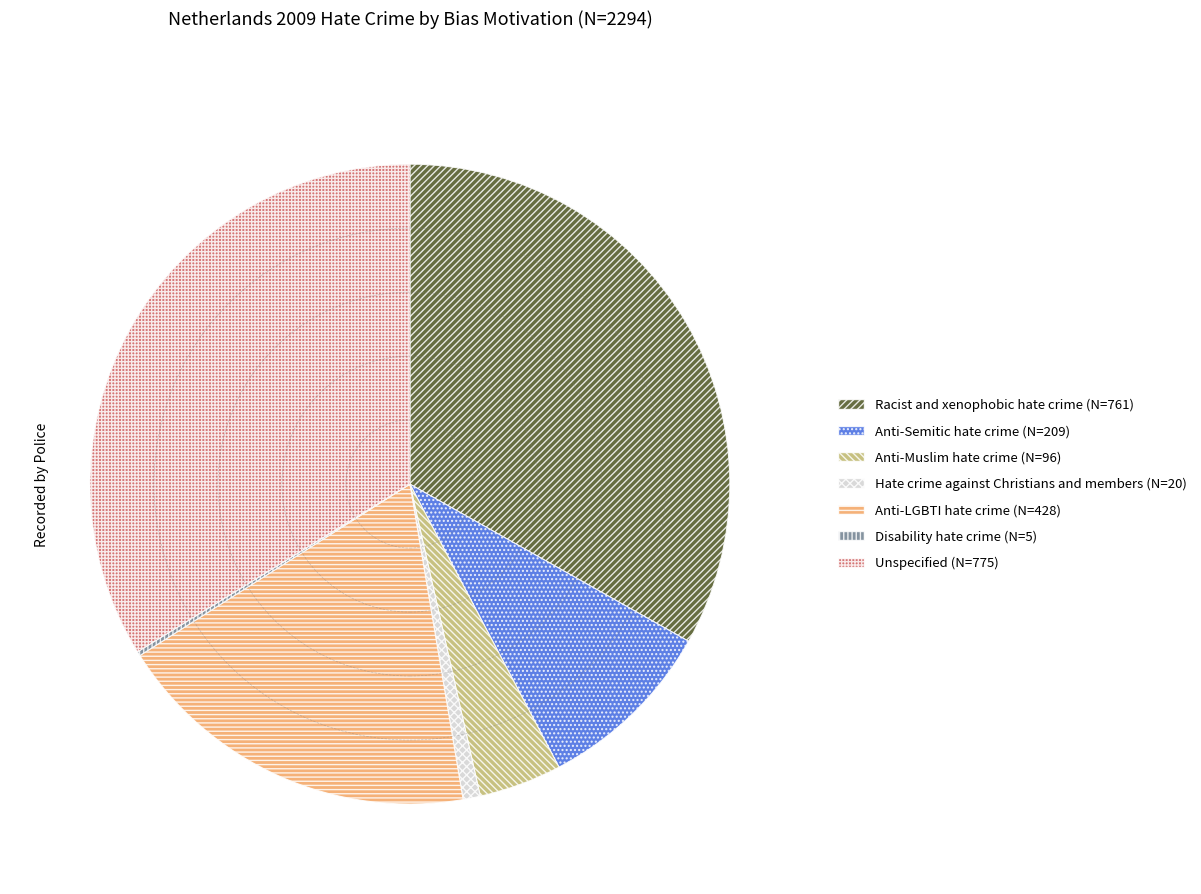

Which has a higher value, Hate crime against Christians and members or Unspecified?

Unspecified